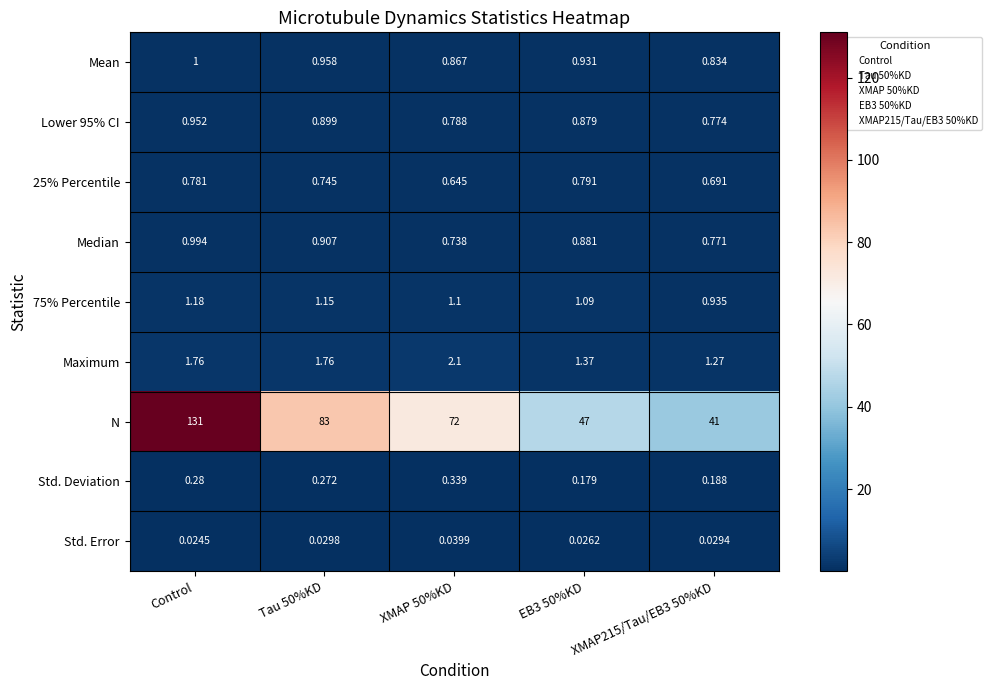

What is the maximum value shown in the chart?

131.0